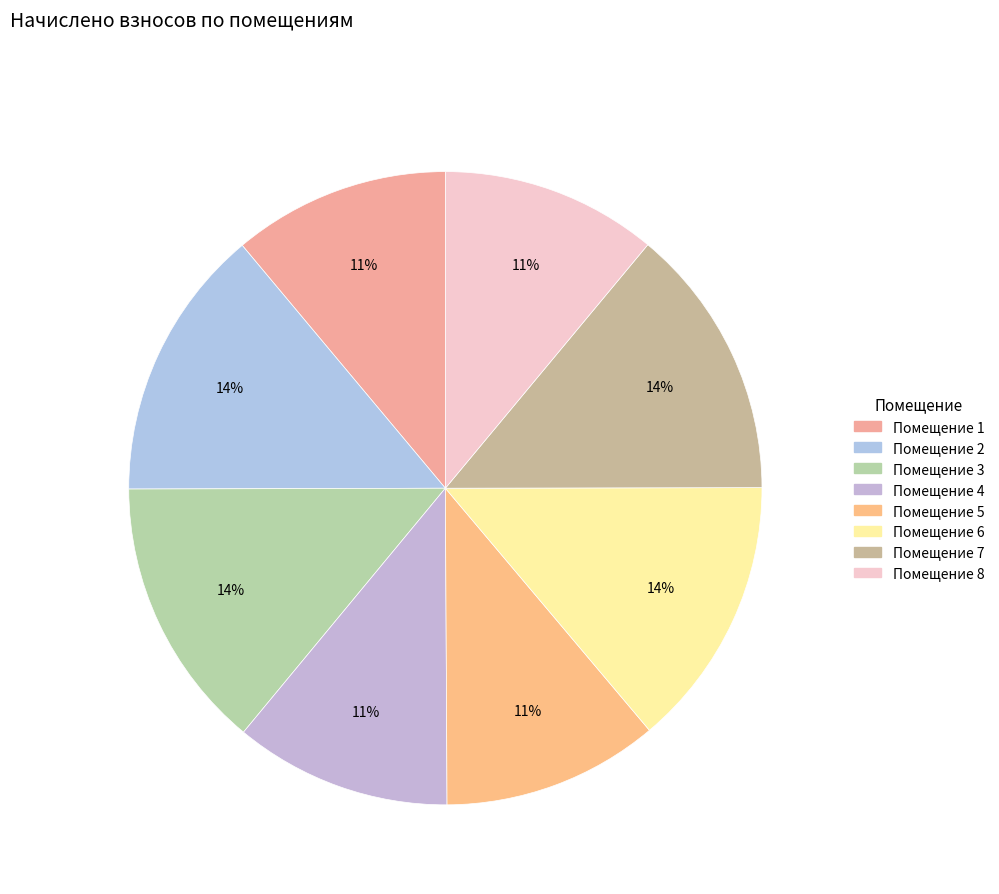

Which category has the biggest portion of the pie?

2